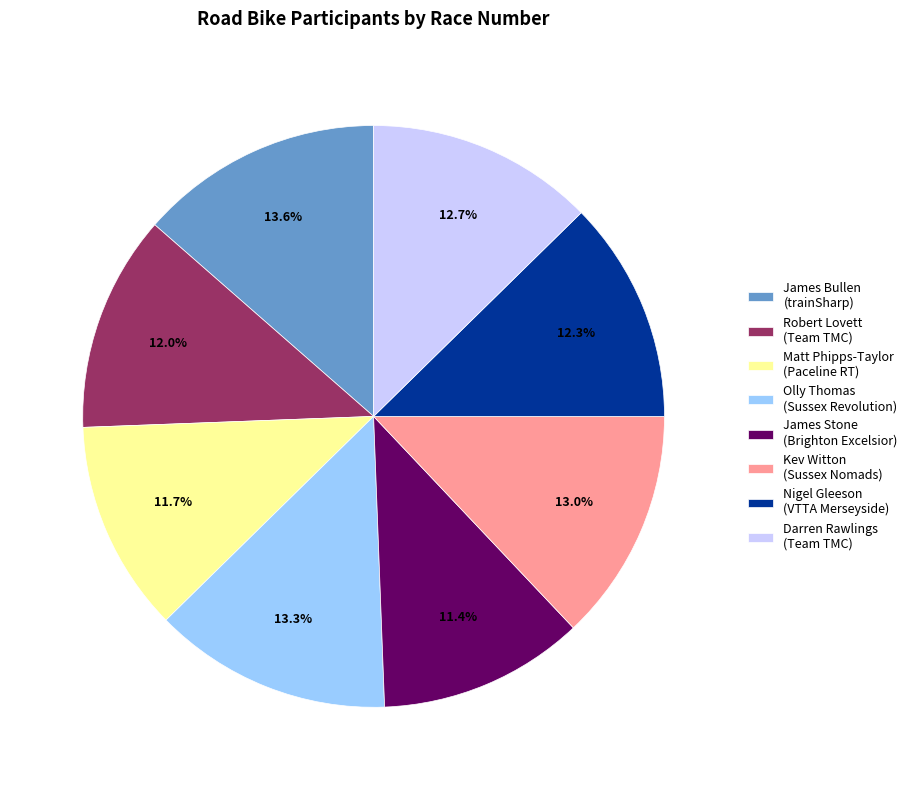

What portion of the pie excludes Kev Witton (Sussex Nomads)?

87.0%